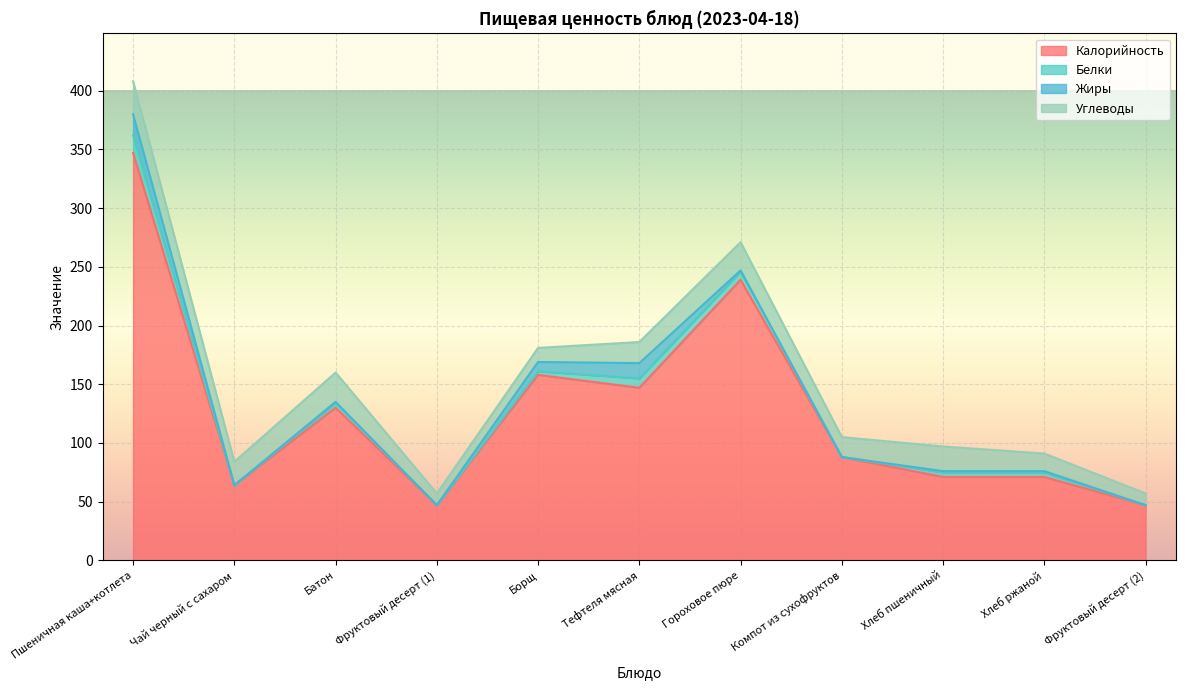

Reading right to left, extract all data points from this chart.

Калорийность: 47	71	71	88	239	147	158	47	130	64	347
Белки: 0	4	4	0	7	8	3	0	4	0	15
Жиры: 0	1	1	0	1	13	8	0	1	0	18
Углеводы: 10	15	21	17	24	18	12	10	25	20	28